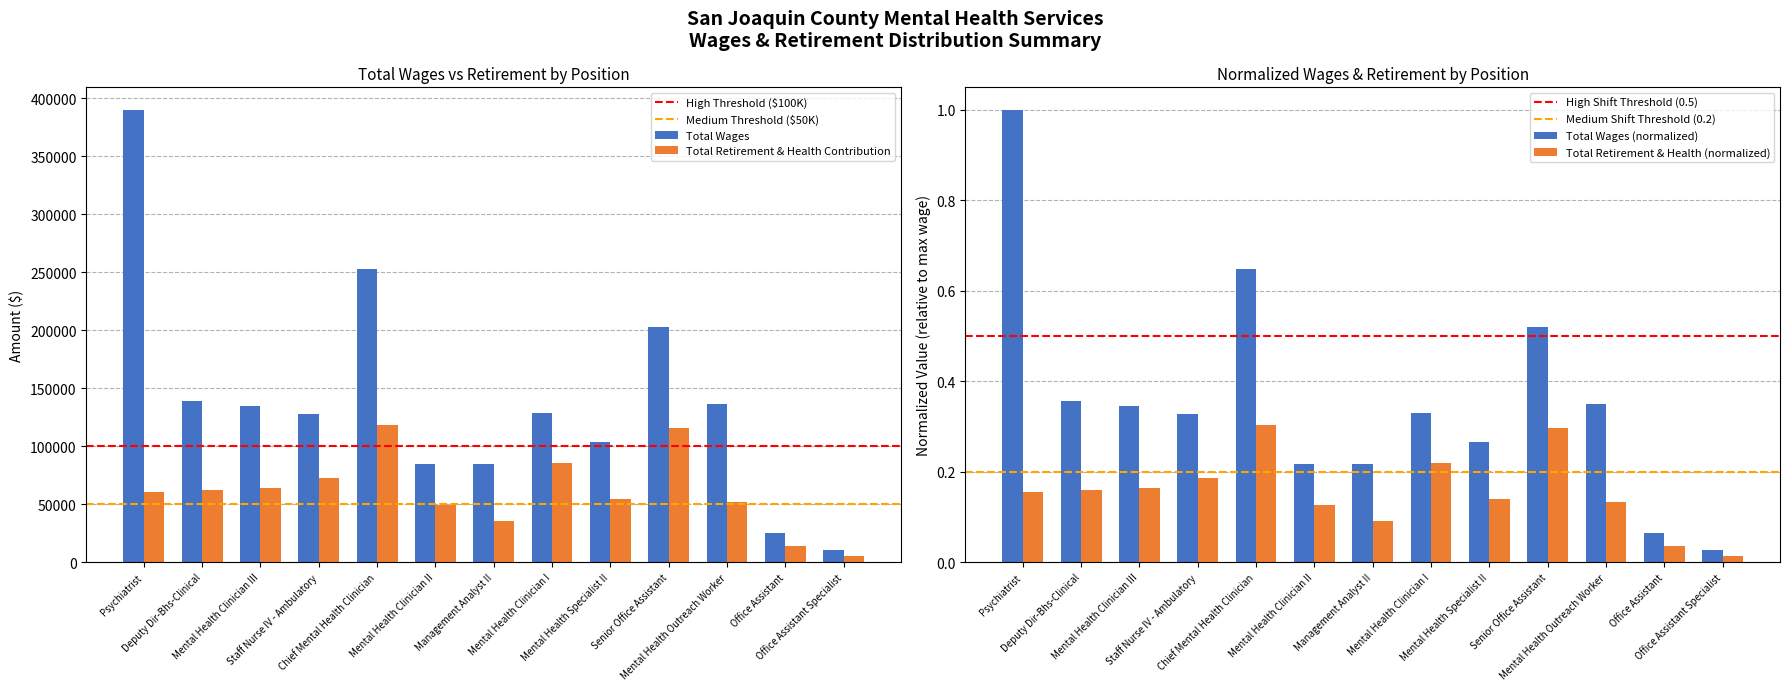

How many groups of bars are there?

13